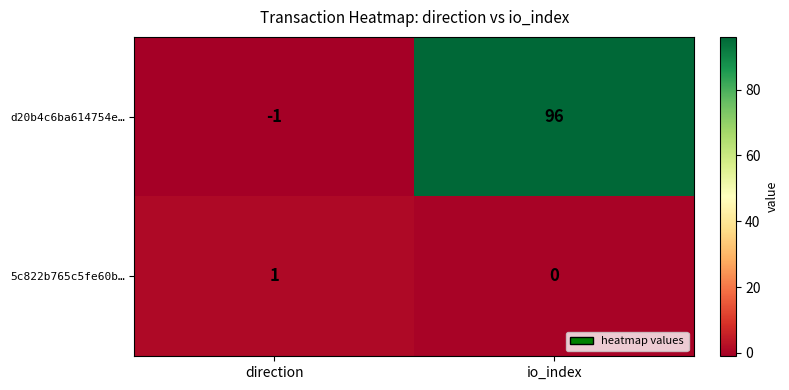

What is the spread (max minus min) of values at direction?

2